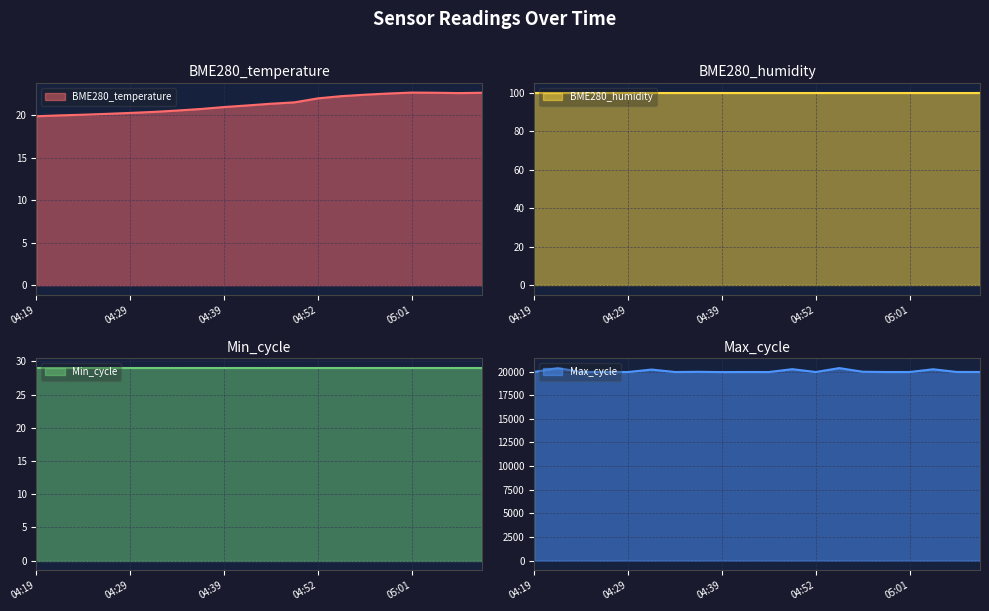

Is the value of BME280_temperature at 04:57 greater than the value of Max_cycle at 04:54?

No